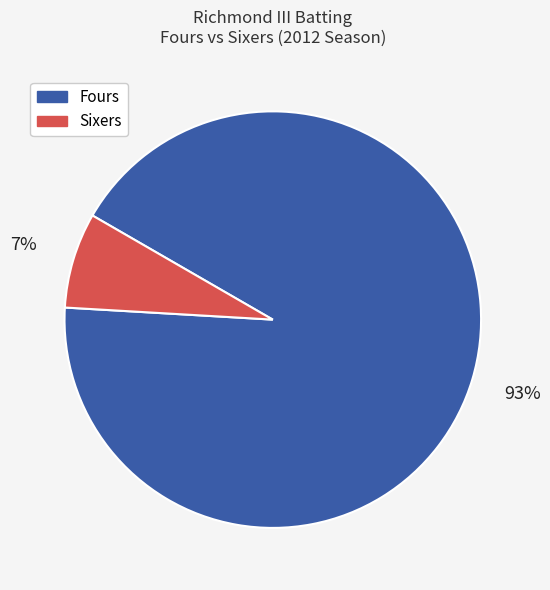

Is there a majority slice in this chart?

Yes